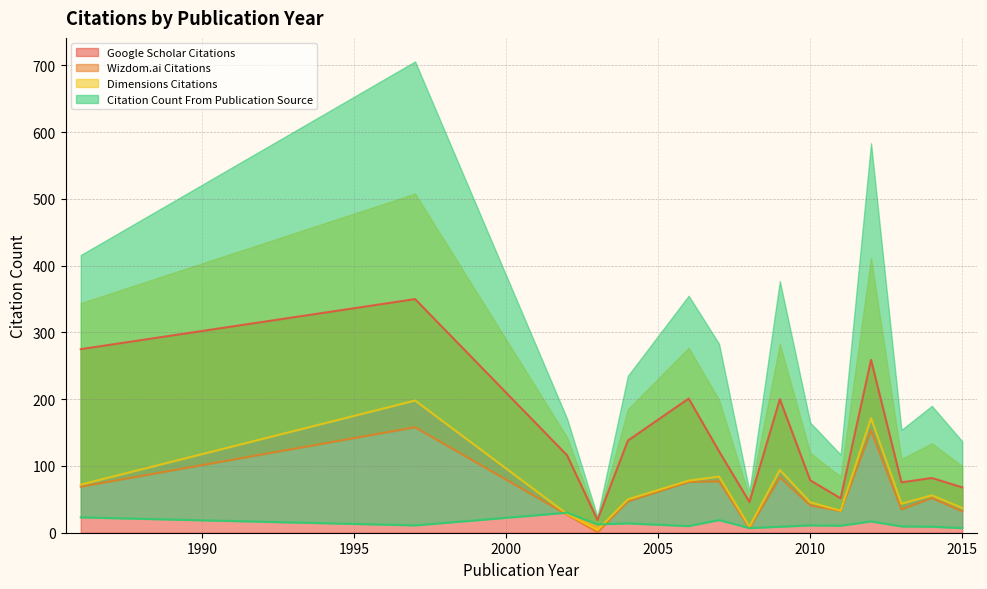

Rank the series at 1997 from lowest to highest value.

Citation Count From Publication Source, Wizdom.ai Citations, Dimensions Citations, Google Scholar Citations